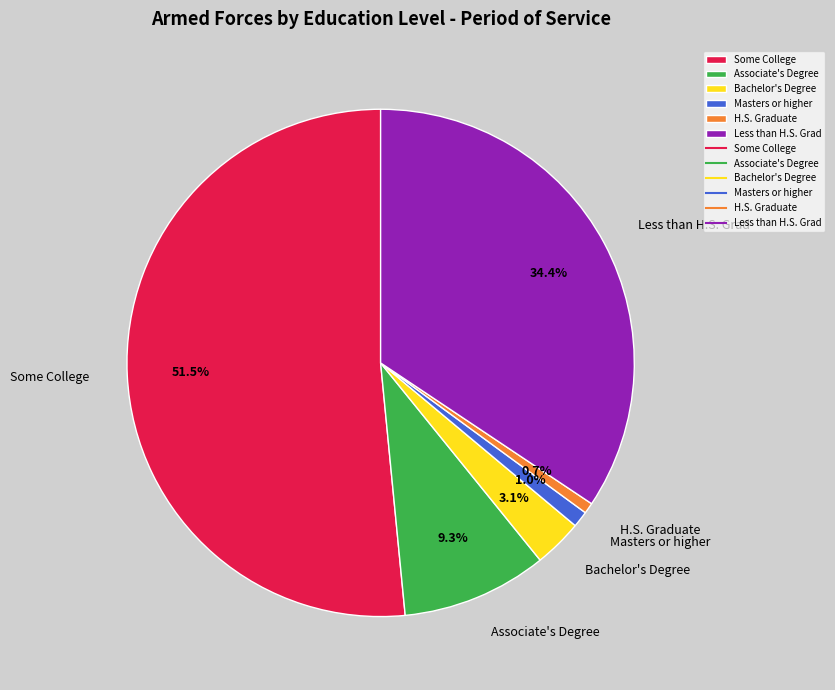

Which slice represents more than half of the pie?

Some College